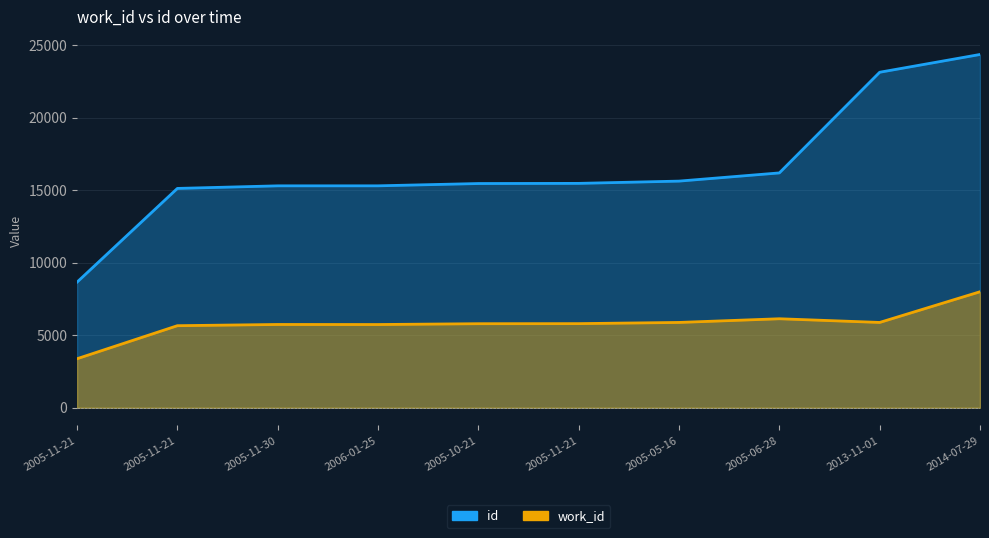

What are all the series names shown in the legend?

work_id, id